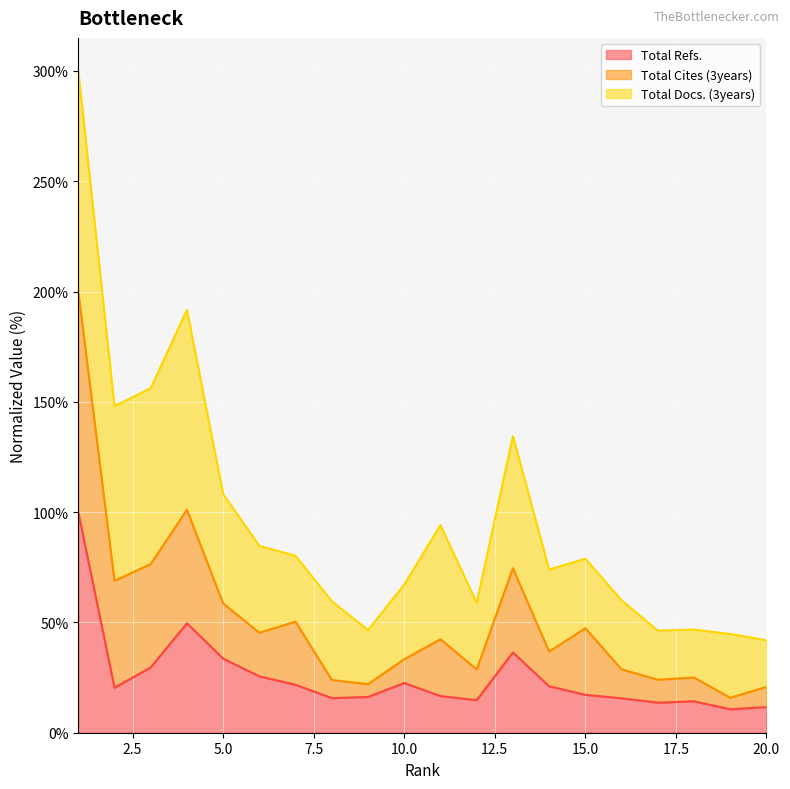

What is the value of the Total Refs. point at the 14th from the left?

21.1